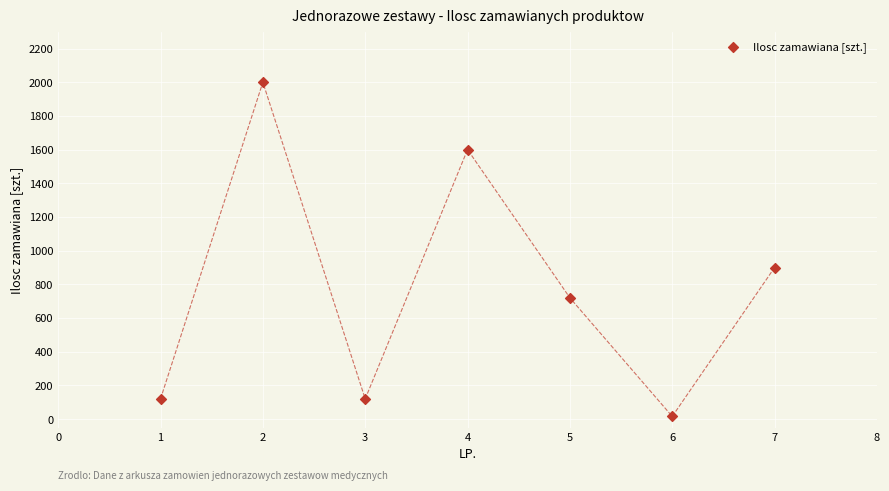

What is the range of Y values (max minus min)?

1984